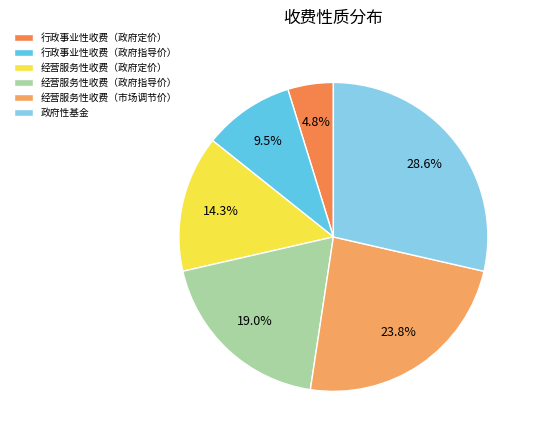

To the nearest percent, what percentage of the pie is 行政事业性收费（政府指导价）?

10%